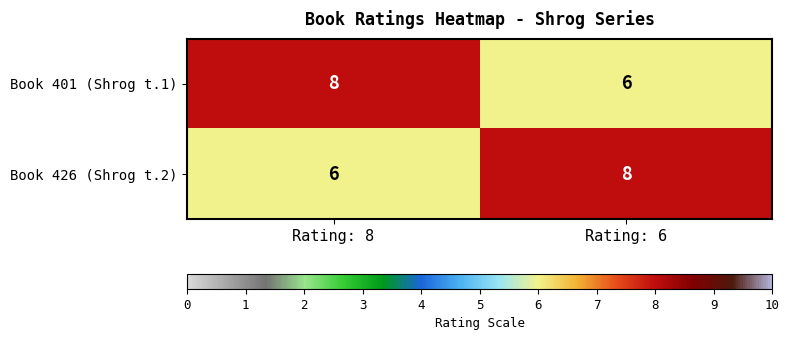

The Book 426 (Shrog t.2) series shows 11 at Rating: 8. True or false?

False